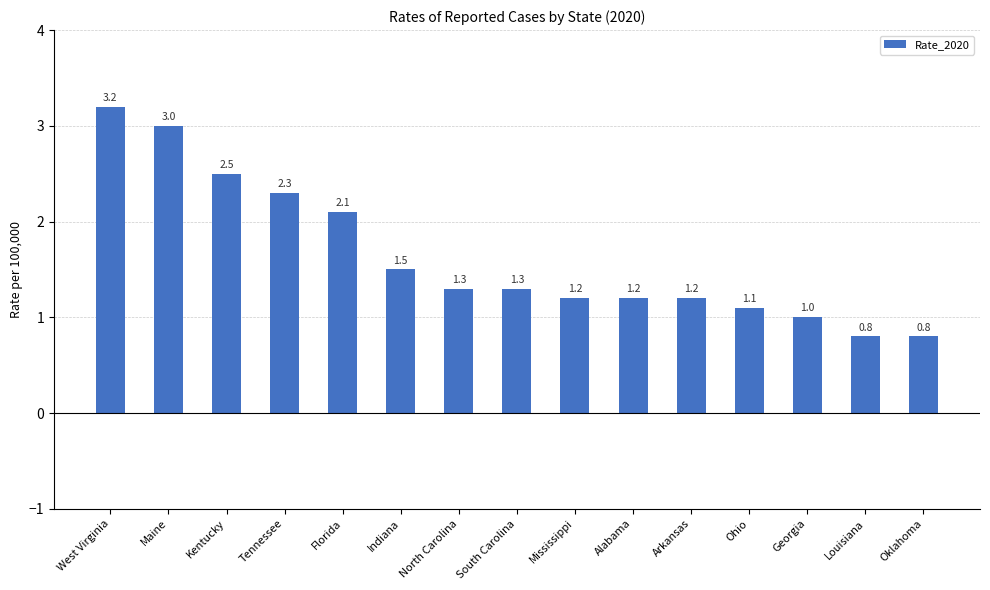

What is the sum of the values at North Carolina and Mississippi?

2.5